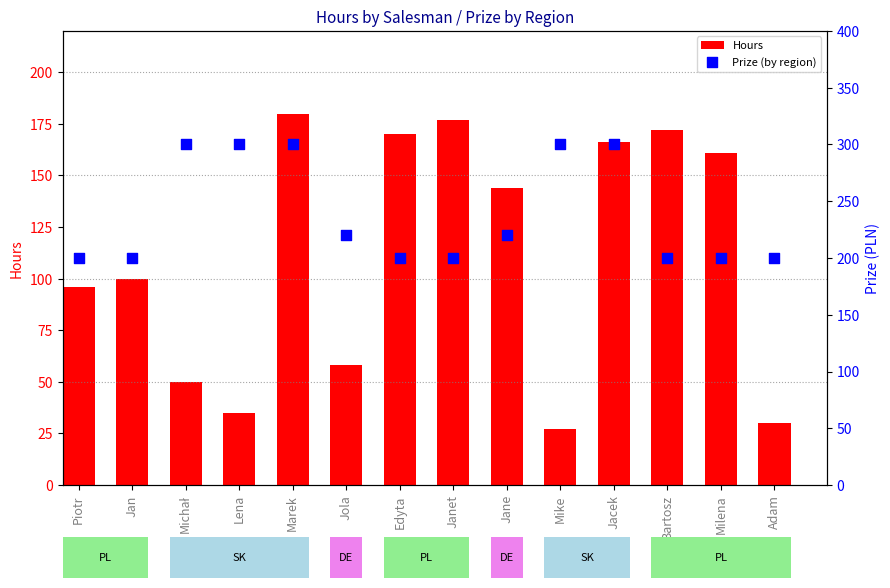

Which series has the widest spread of Y values?

Hours